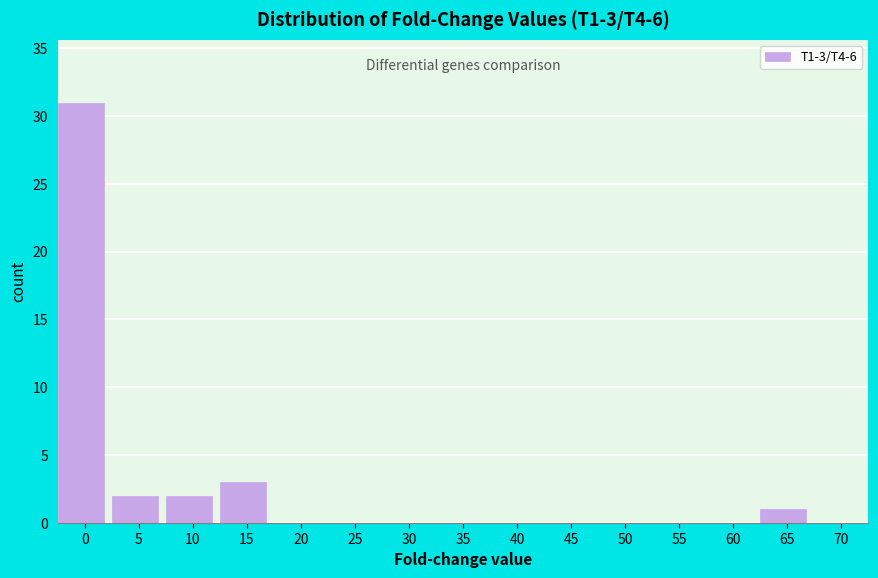

Reading right to left, what are all the values shown in this chart?

70=0	65=1	60=0	55=0	50=0	45=0	40=0	35=0	30=0	25=0	20=0	15=3	10=2	5=2	0=31